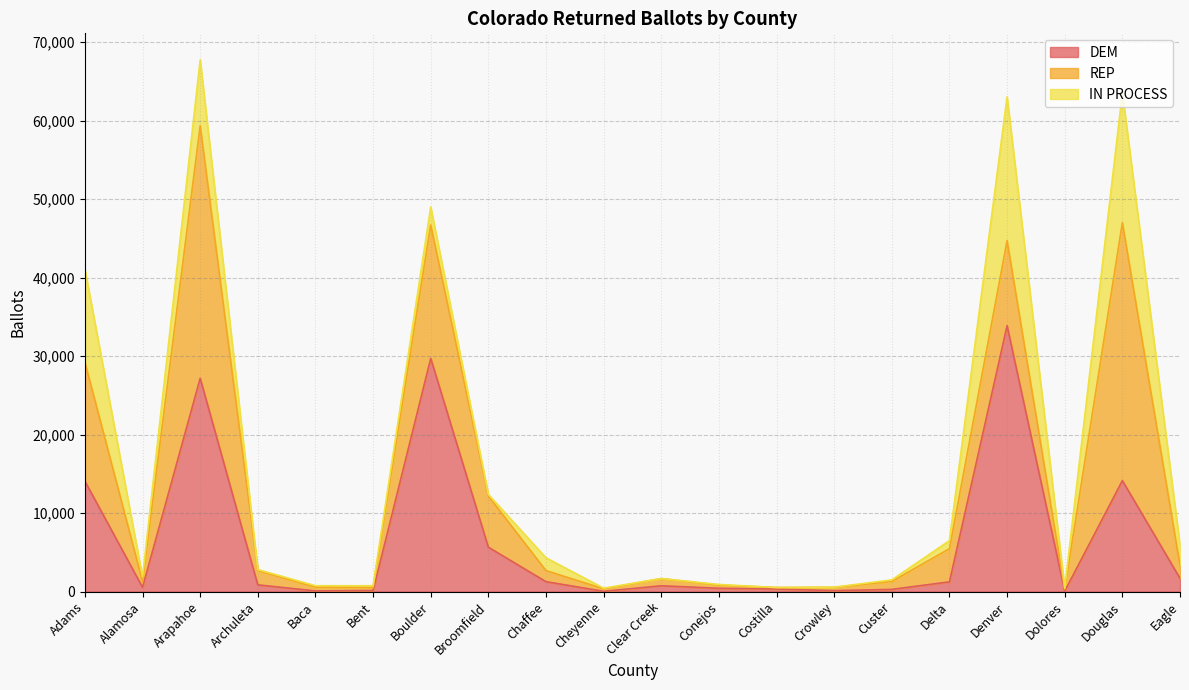

What is the label of the 18th point from the right?

Arapahoe